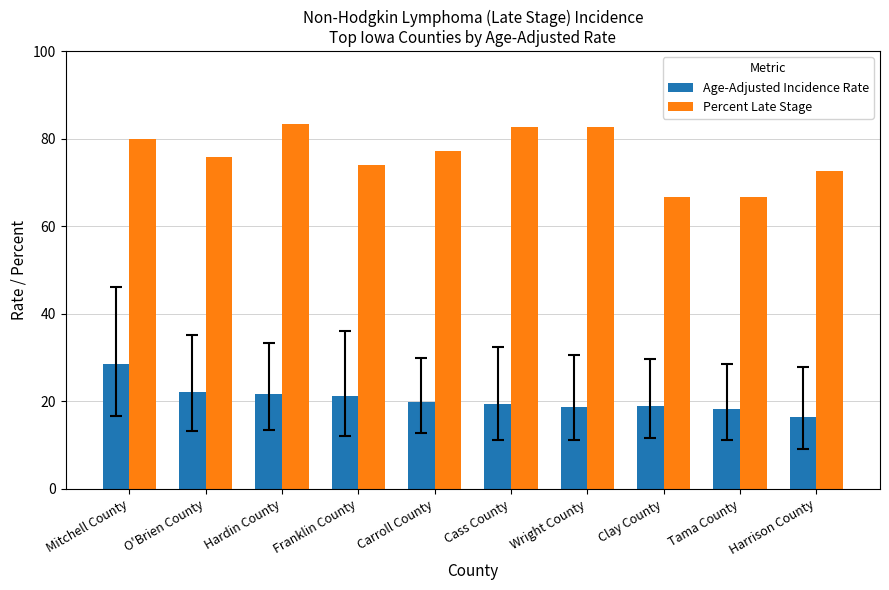

Between Franklin County and Carroll County, which series saw the biggest shift?

Percent Late Stage